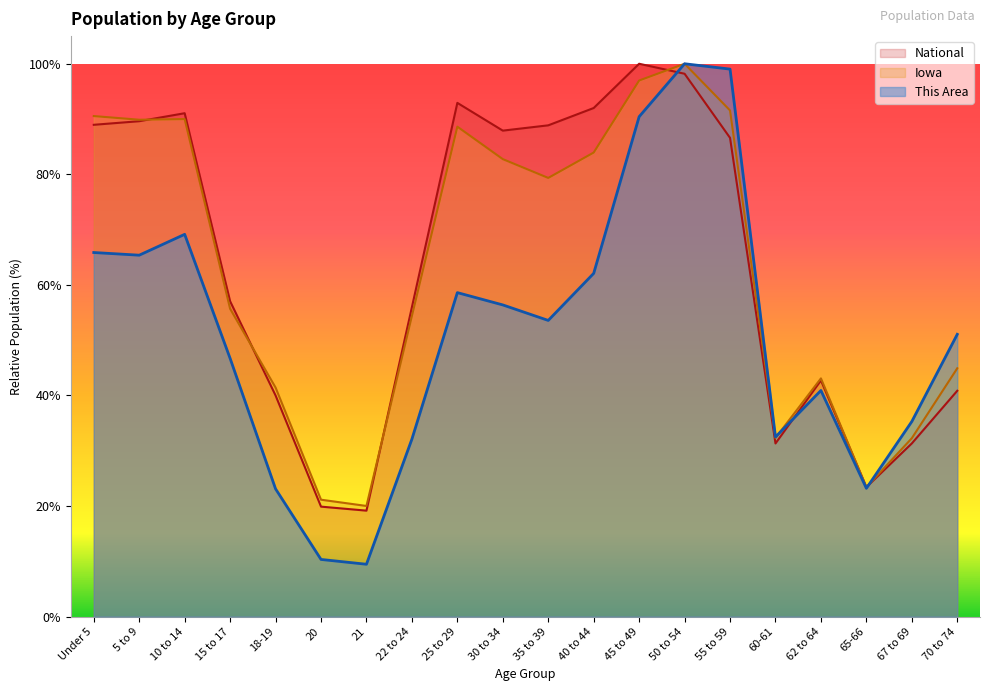

What is the sum of the National values at 67 to 69 and 55 to 59?

117.9